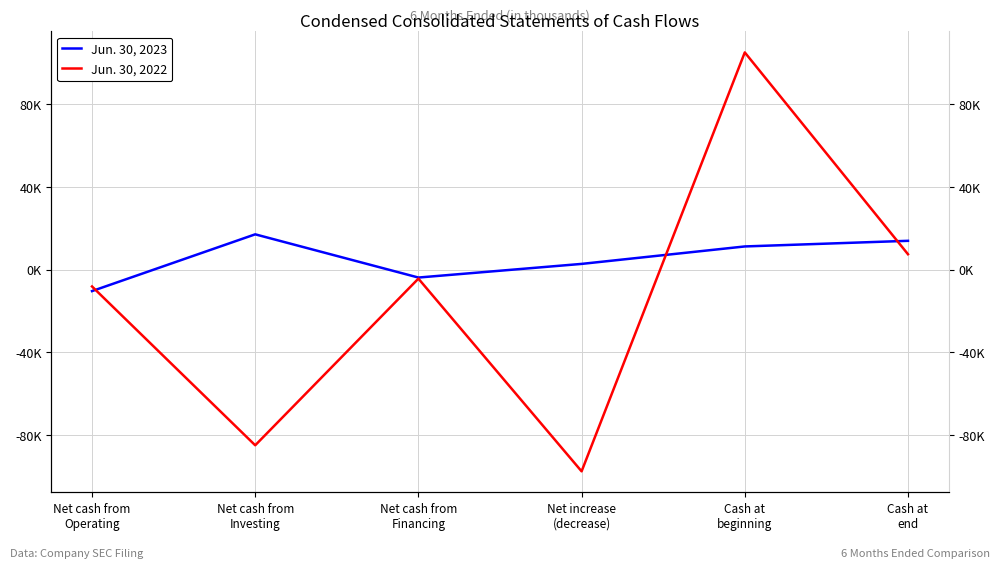

Where is Jun. 30, 2022 nearest to the value 3703?

Cash at
end